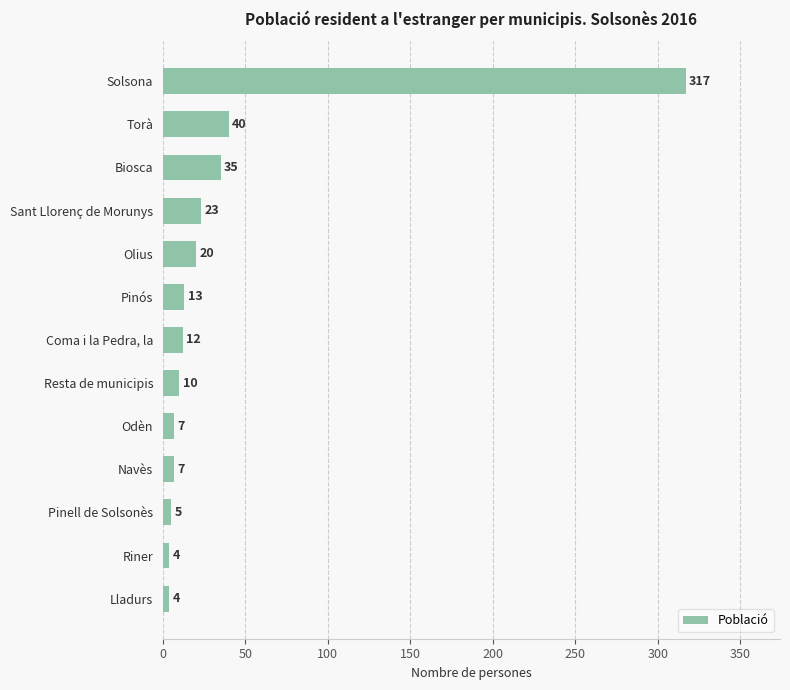

Reading bottom to top, list all the values displayed in this chart.

4	4	5	7	7	10	12	13	20	23	35	40	317